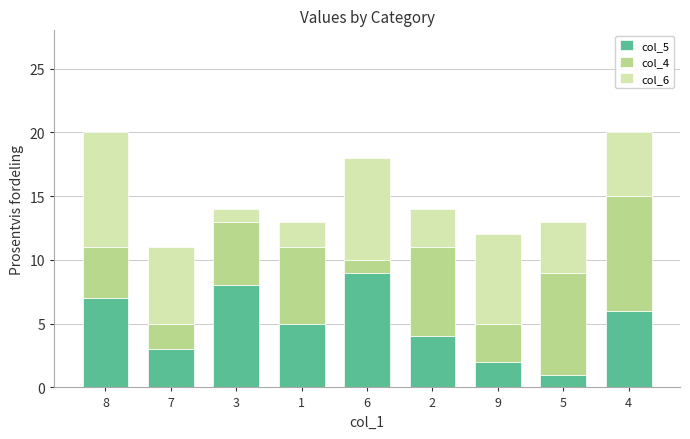

Is it true that col_5 equals 7 at 8?

True